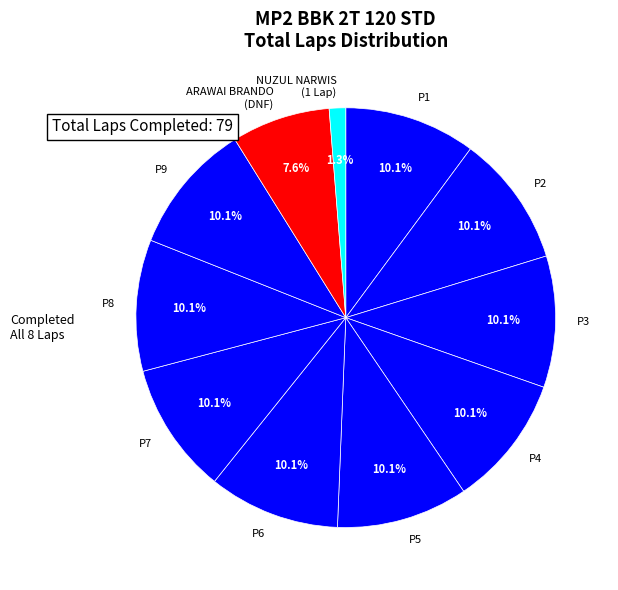

Which has a higher value, P3 or ARAWAI BRANDO (DNF)?

P3